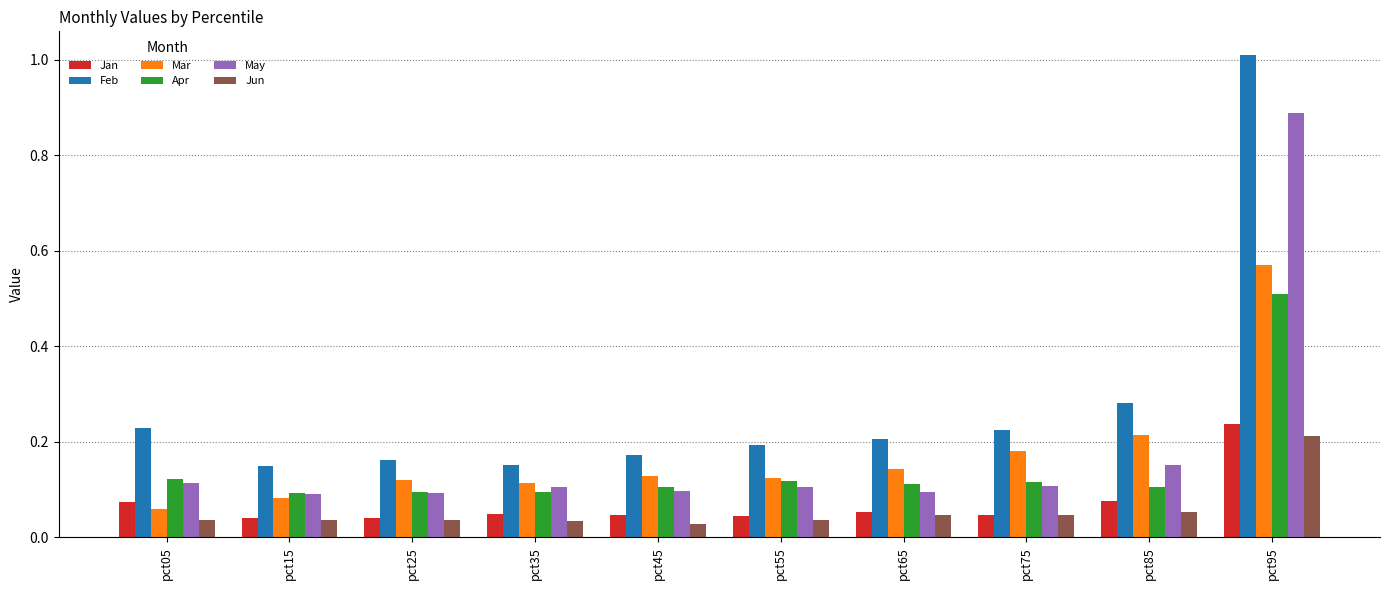

The value of Apr at pct75 is 0.1. True or false?

True